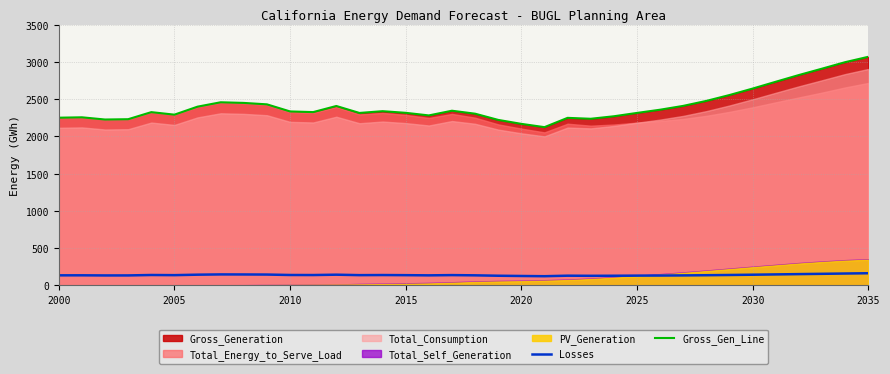

True or false: Losses and Gross_Gen_Line intersect in this chart.

False